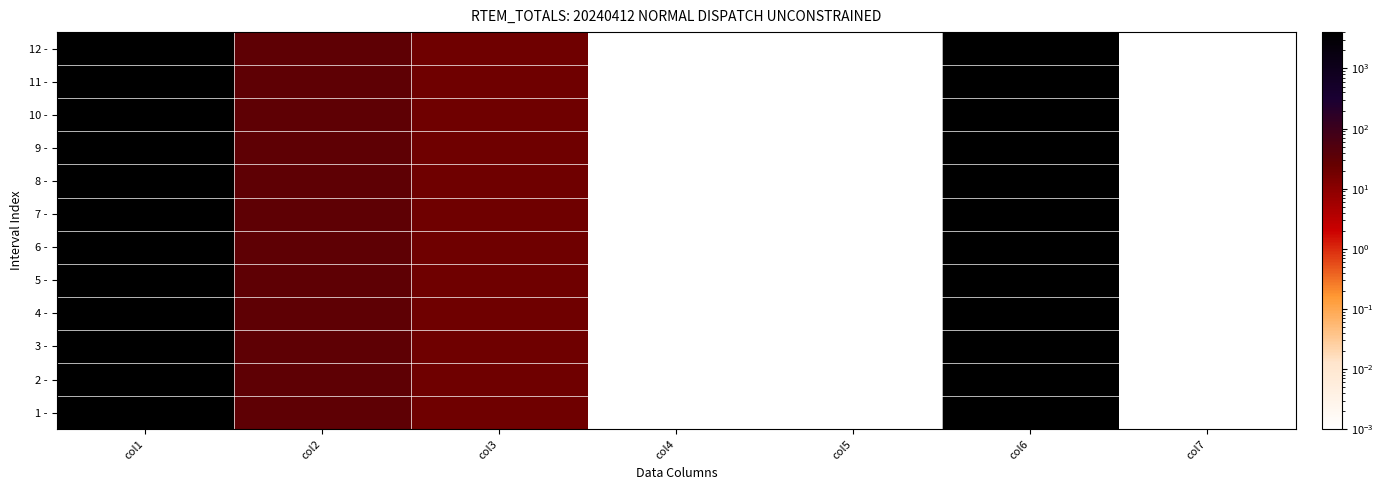

How many data points does each series have?

7